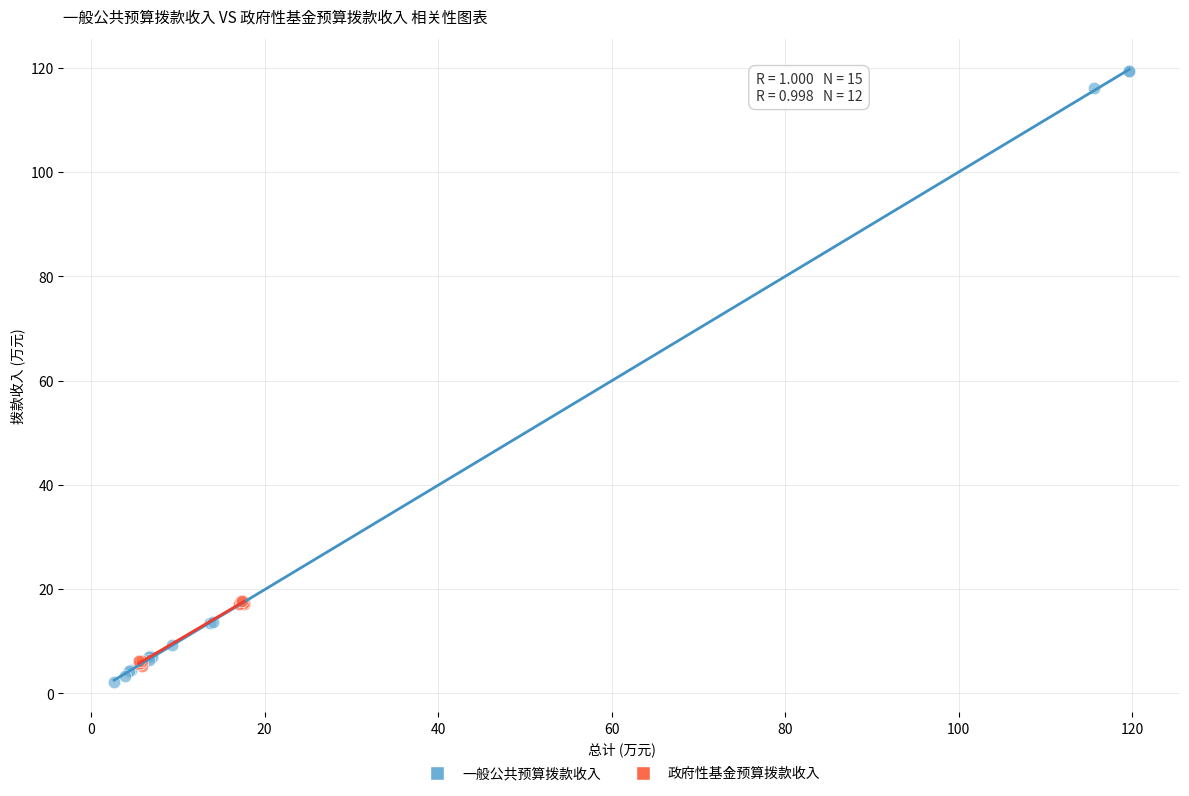

What are all the series names shown in the legend?

一般公共预算拨款收入, 政府性基金预算拨款收入